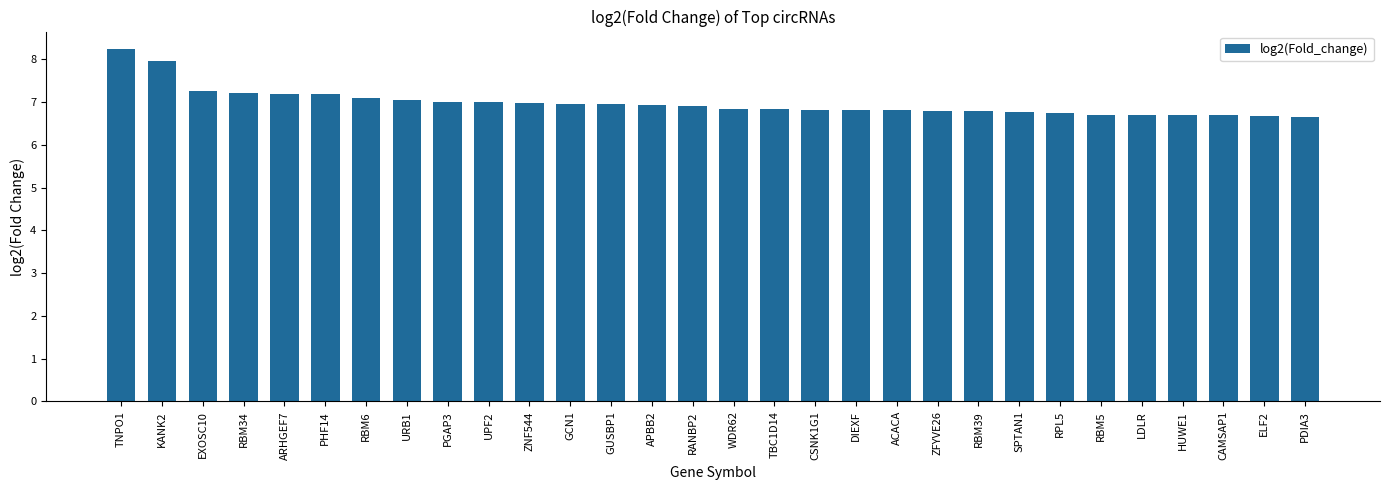

What is the difference between the values at GCN1 and RBM34?

0.3